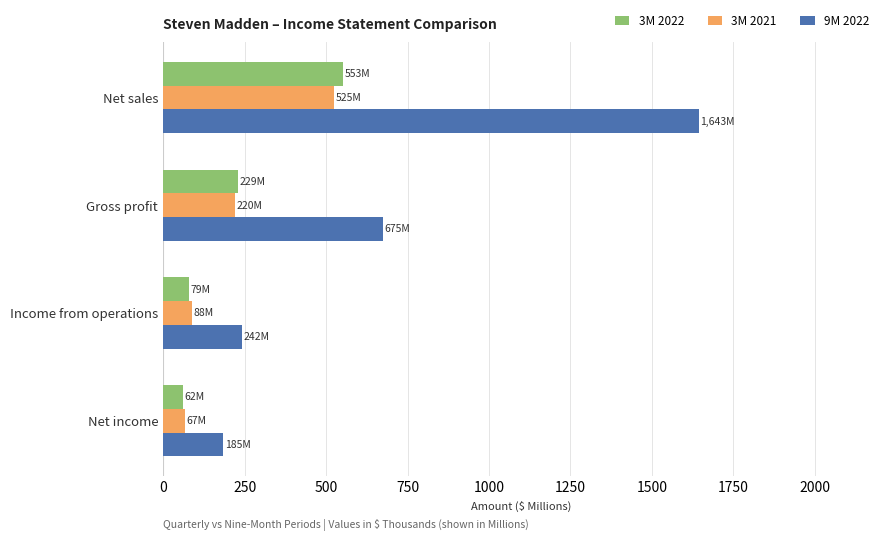

How many data points does each series have?

4